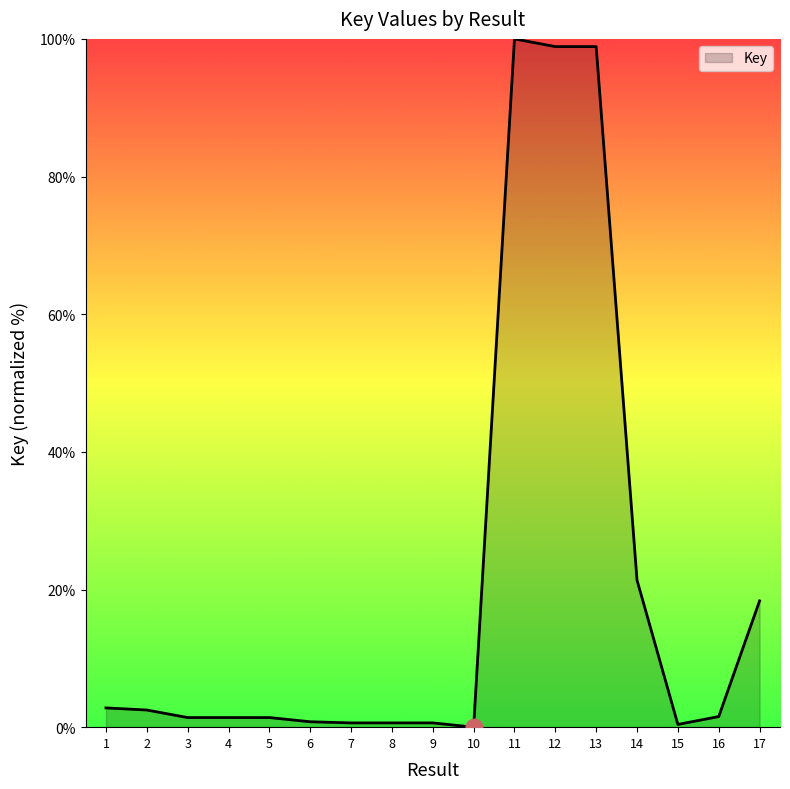

What is the sum of all values?

351.5